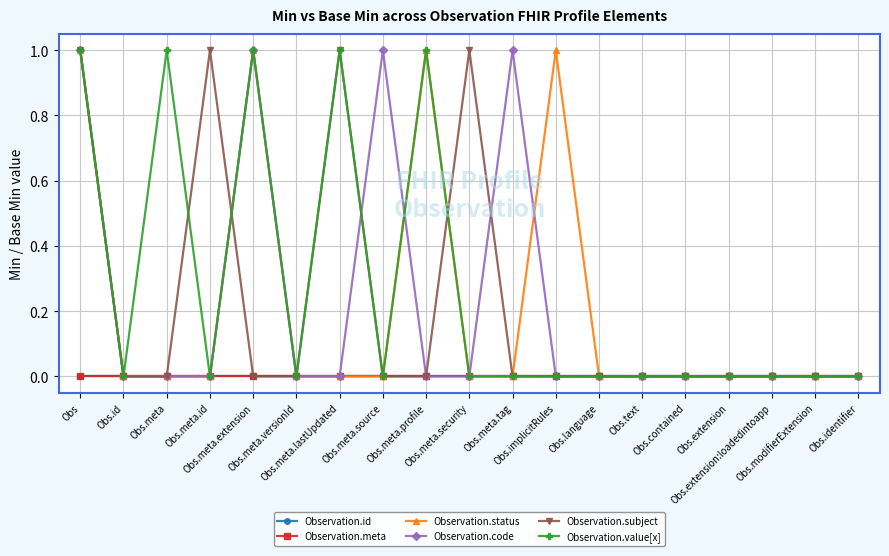

True or false: Observation.id and Observation.subject cross at least once.

False